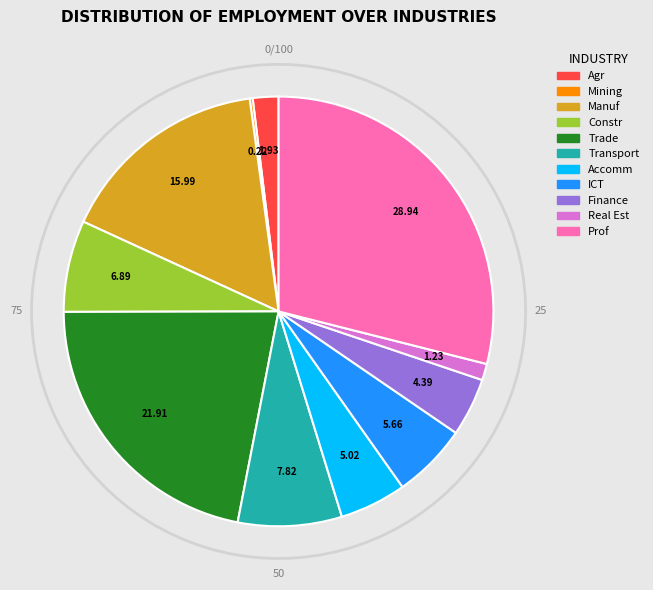

Is it true that Wholesale and retail trade is 34% of the pie?

False